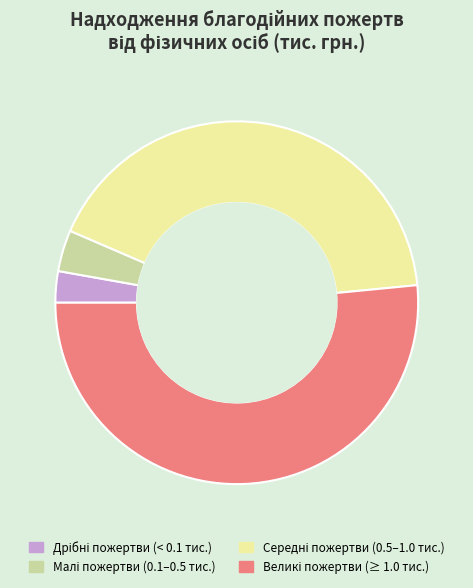

Is there a majority slice in this chart?

Yes